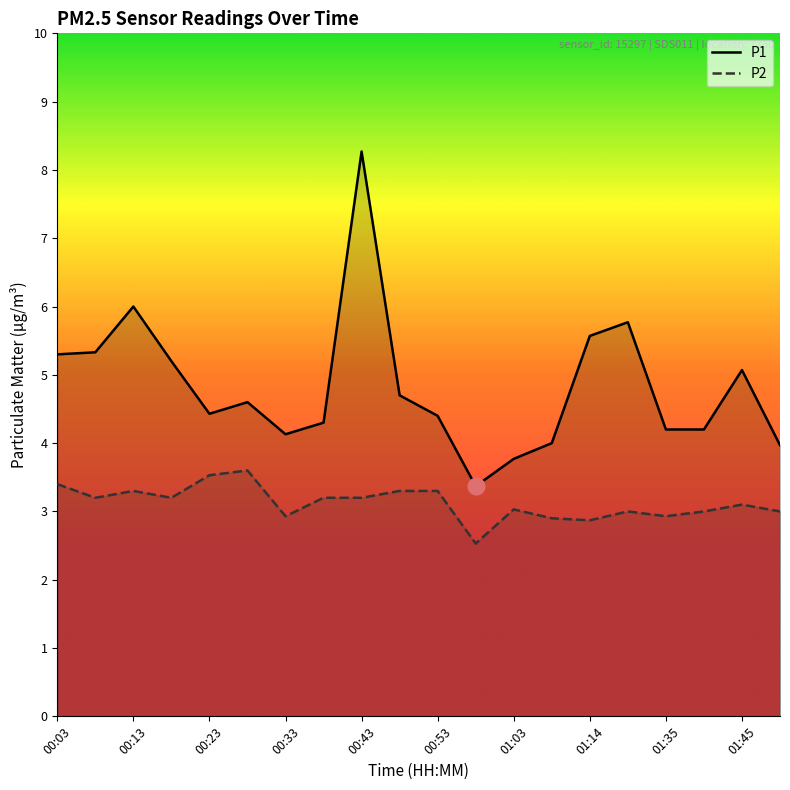

What is the total value across all series at 11?

5.9